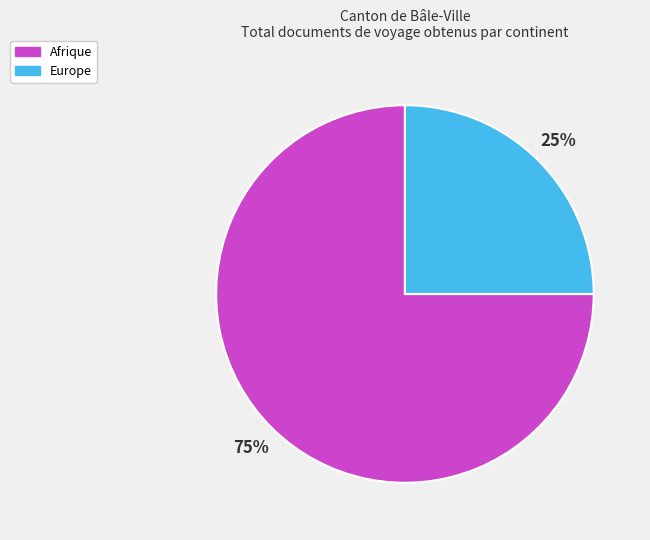

Do Afrique and Europe together represent more than half of the pie?

Yes